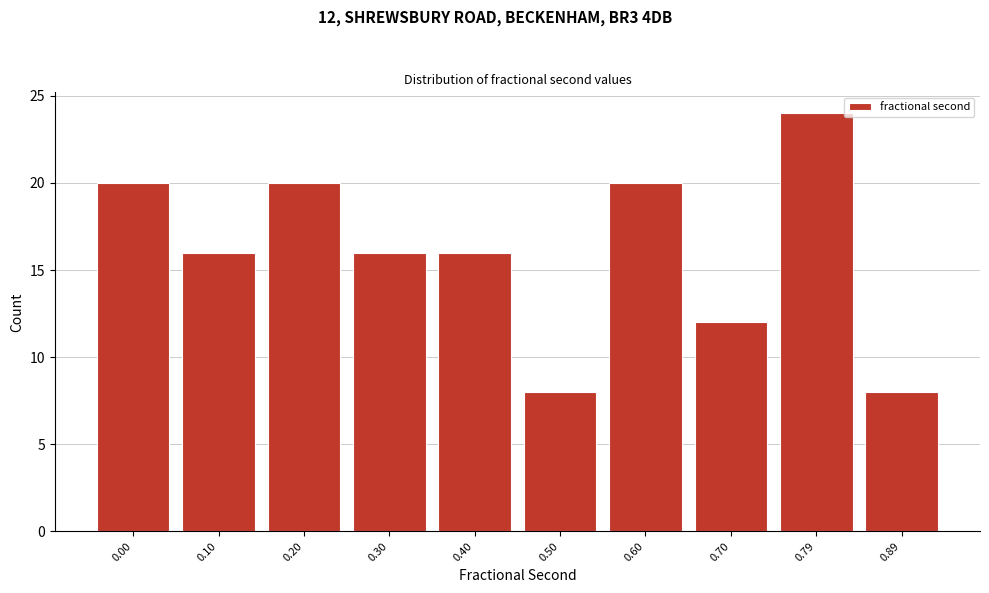

Reading left to right, list all the values displayed in this chart.

0.00=20	0.10=16	0.20=20	0.30=16	0.40=16	0.50=8	0.60=20	0.70=12	0.79=24	0.89=8